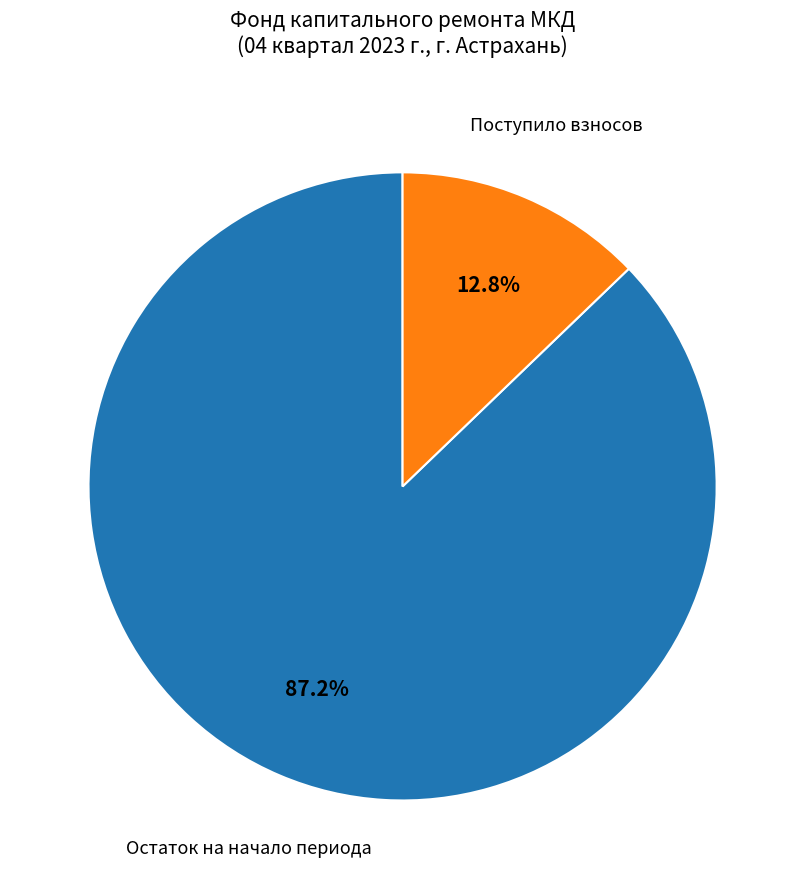

How many slices are in this pie chart?

2